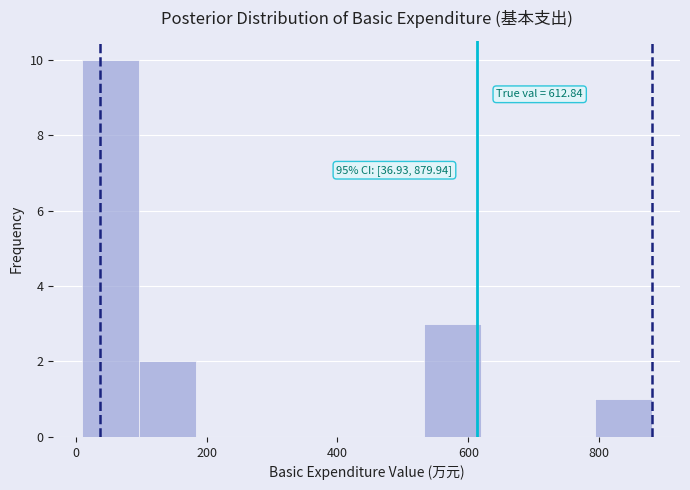

Which range on the x-axis has the tallest bar?

0 to 100